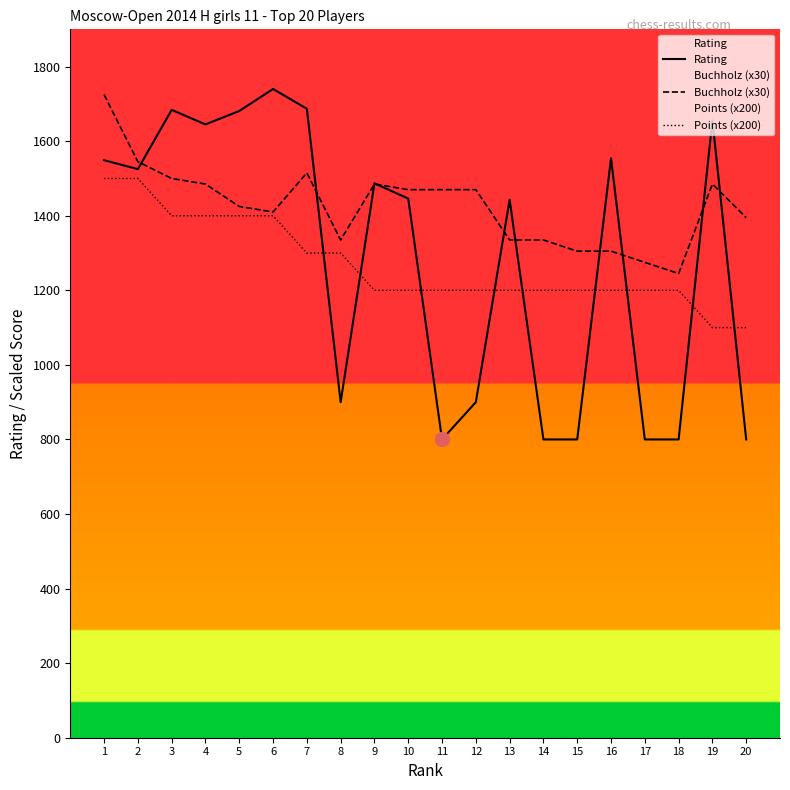

List the series in order of their peak value, lowest first.

Points (x200), Buchholz (x30), Rating